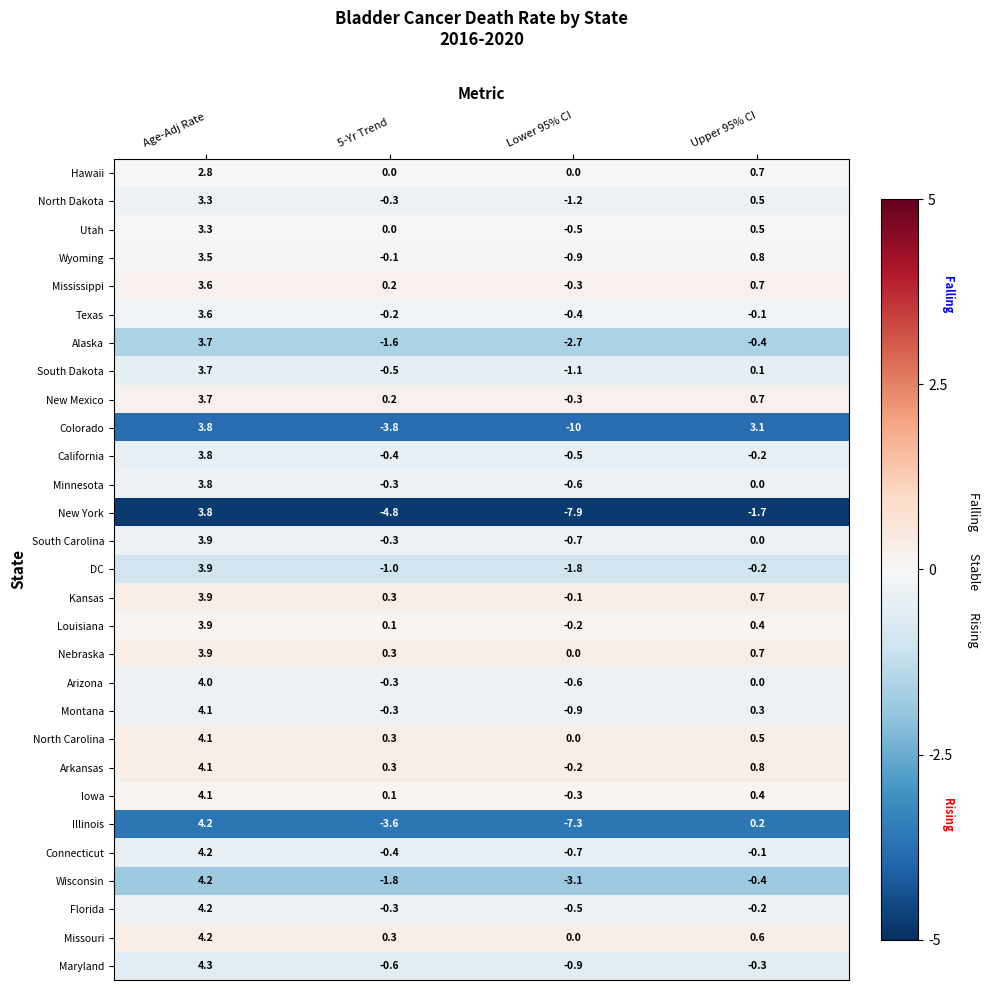

The value of Wisconsin at Lower 95% CI is -5.2. True or false?

False